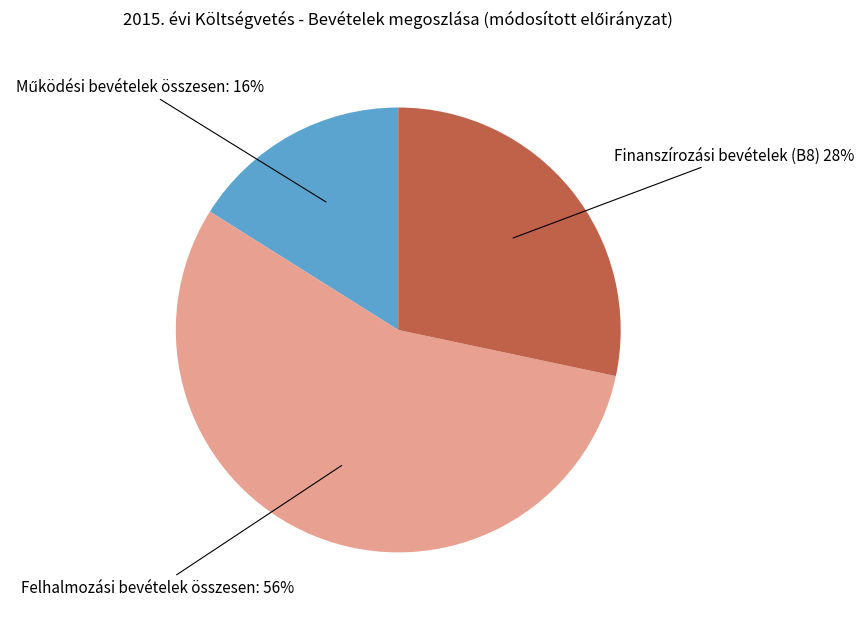

Does any single category account for the majority?

Yes